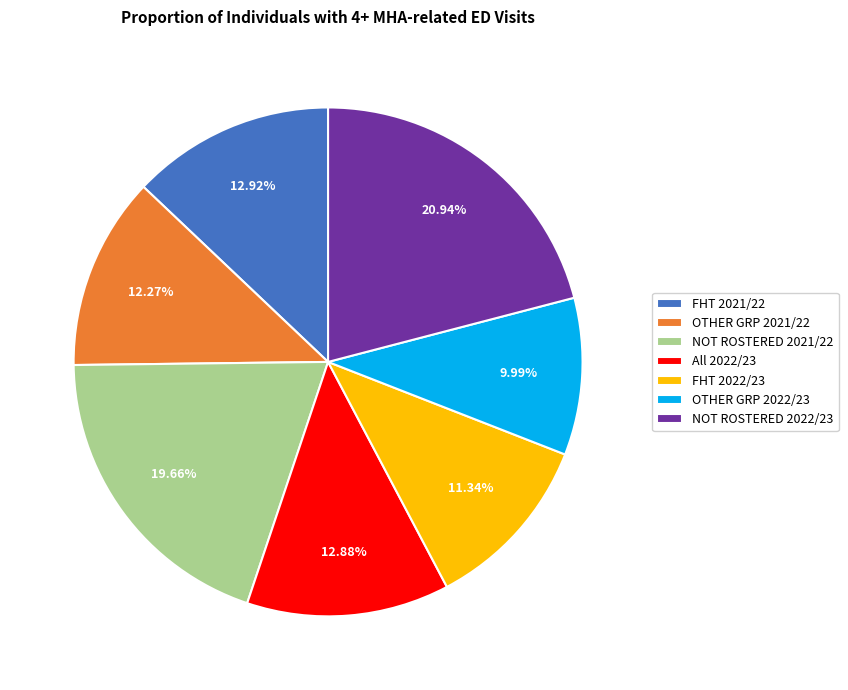

Is it true that FHT 2022/23 is 1% of the pie?

False